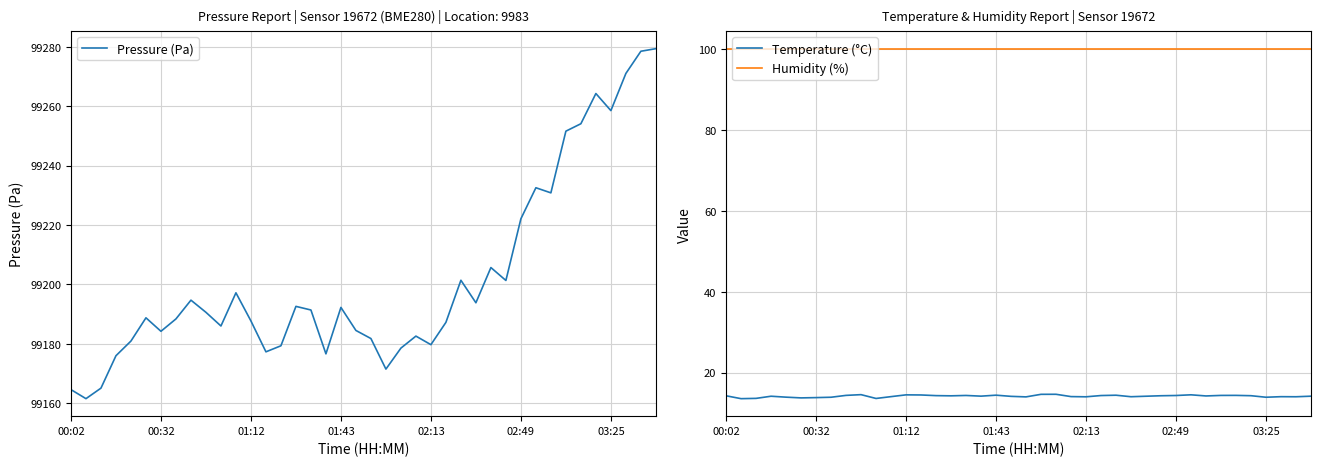

What is the sum of the Temperature (°C) values at 33 and 7?

28.2